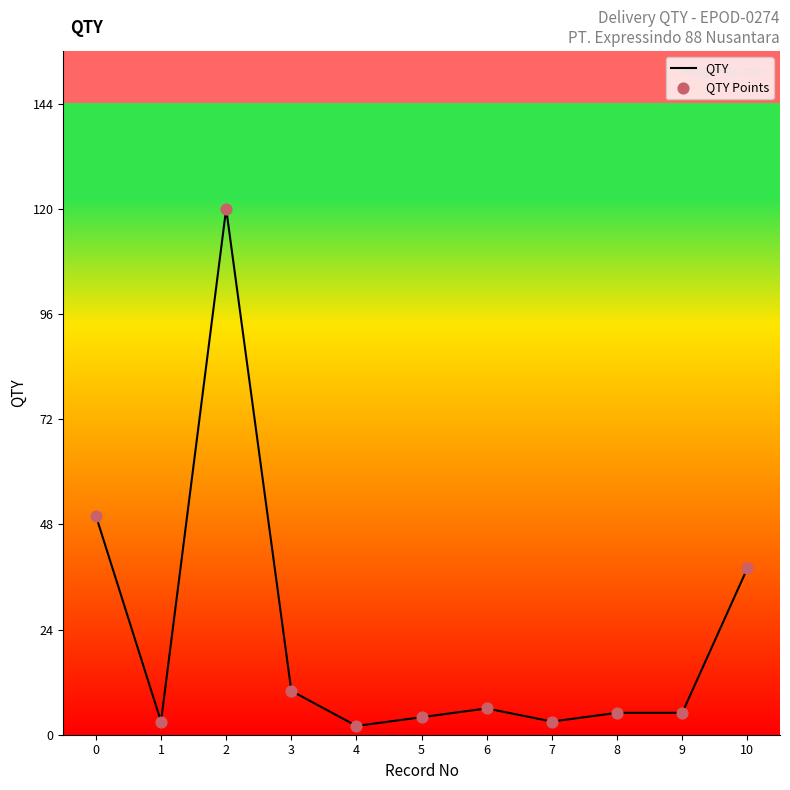

What is the maximum value shown in the chart?

120